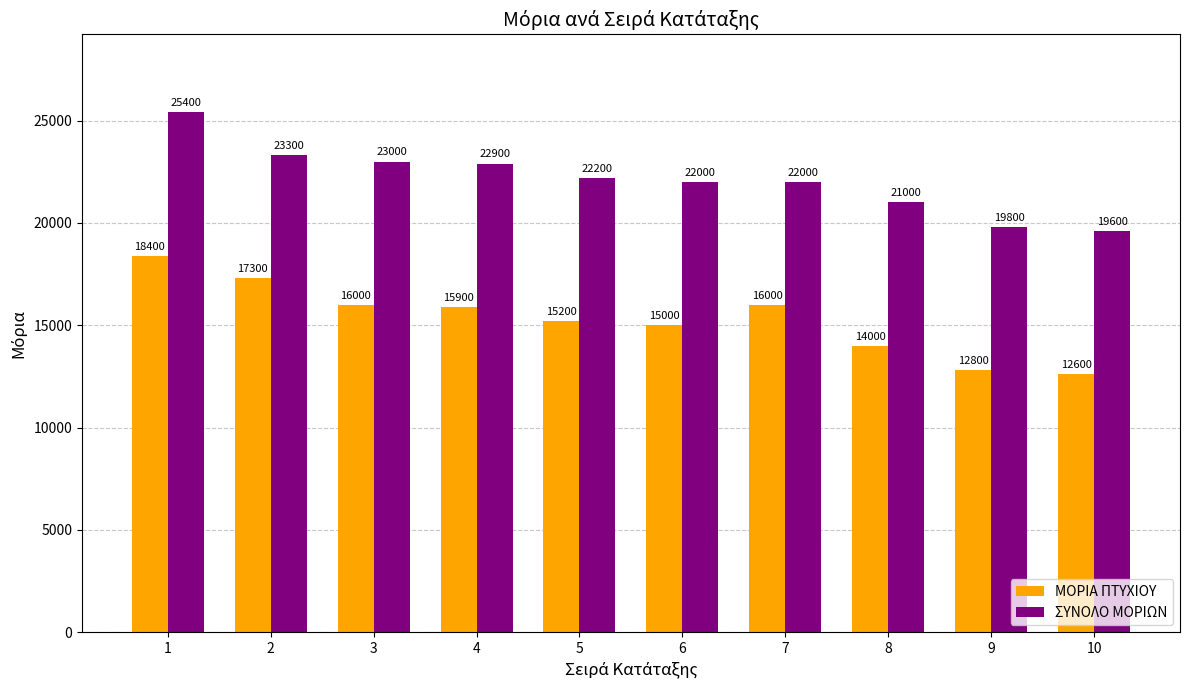

True or false: ΣΥΝΟΛΟ ΜΟΡΙΩΝ has a value of 13177 at 5.

False